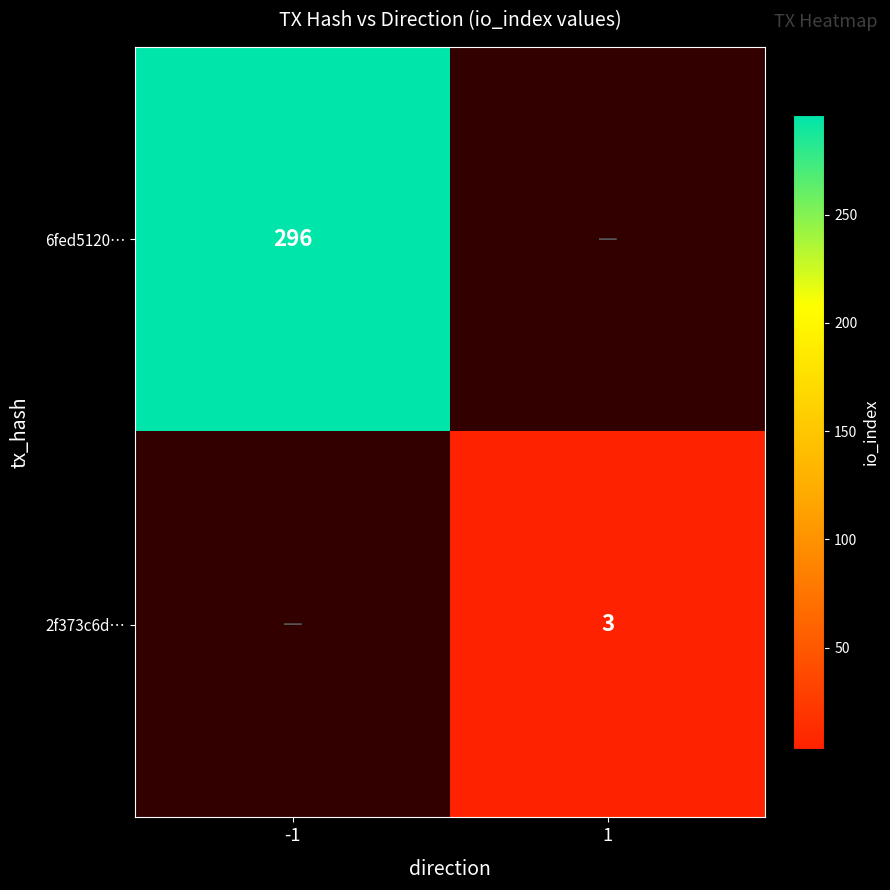

Between 1 and -1, which is larger?

-1